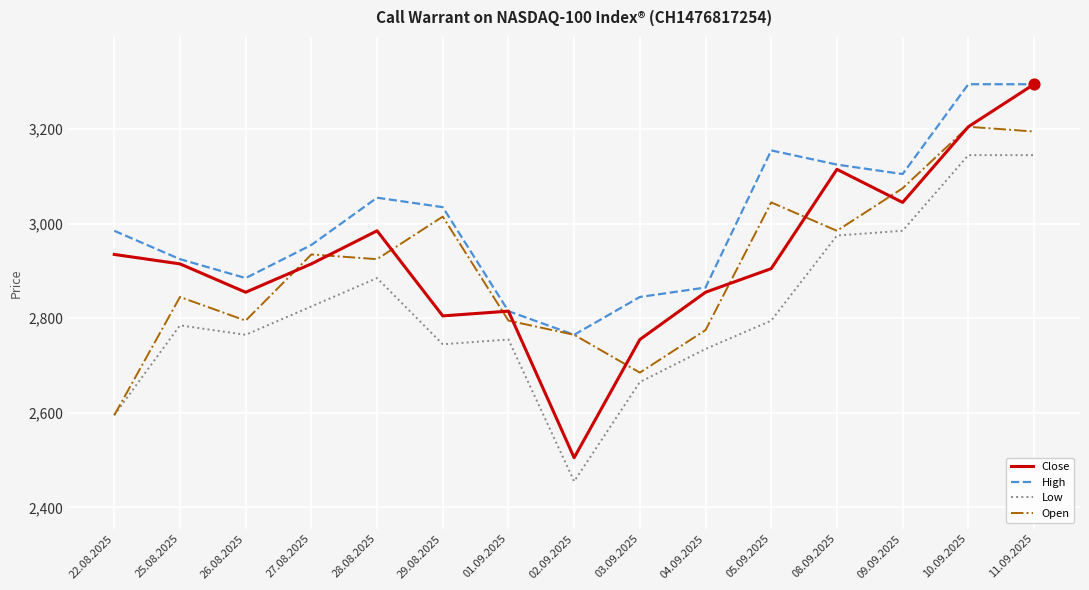

Which series has the largest total across all categories?

High